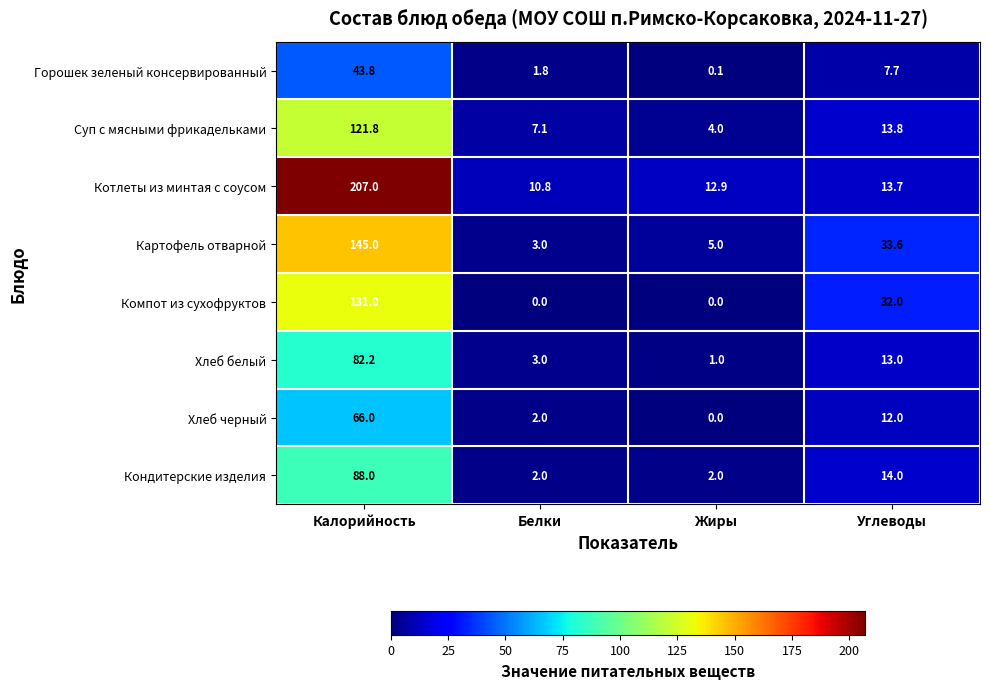

What is the highest value of the Кондитерские изделия series?

88.0